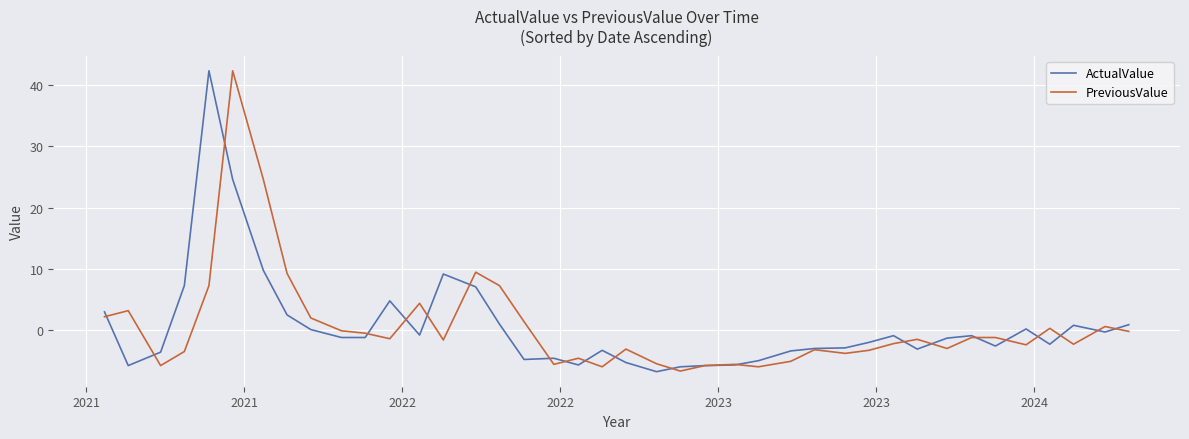

What is the lowest value of the ActualValue series?

-6.9